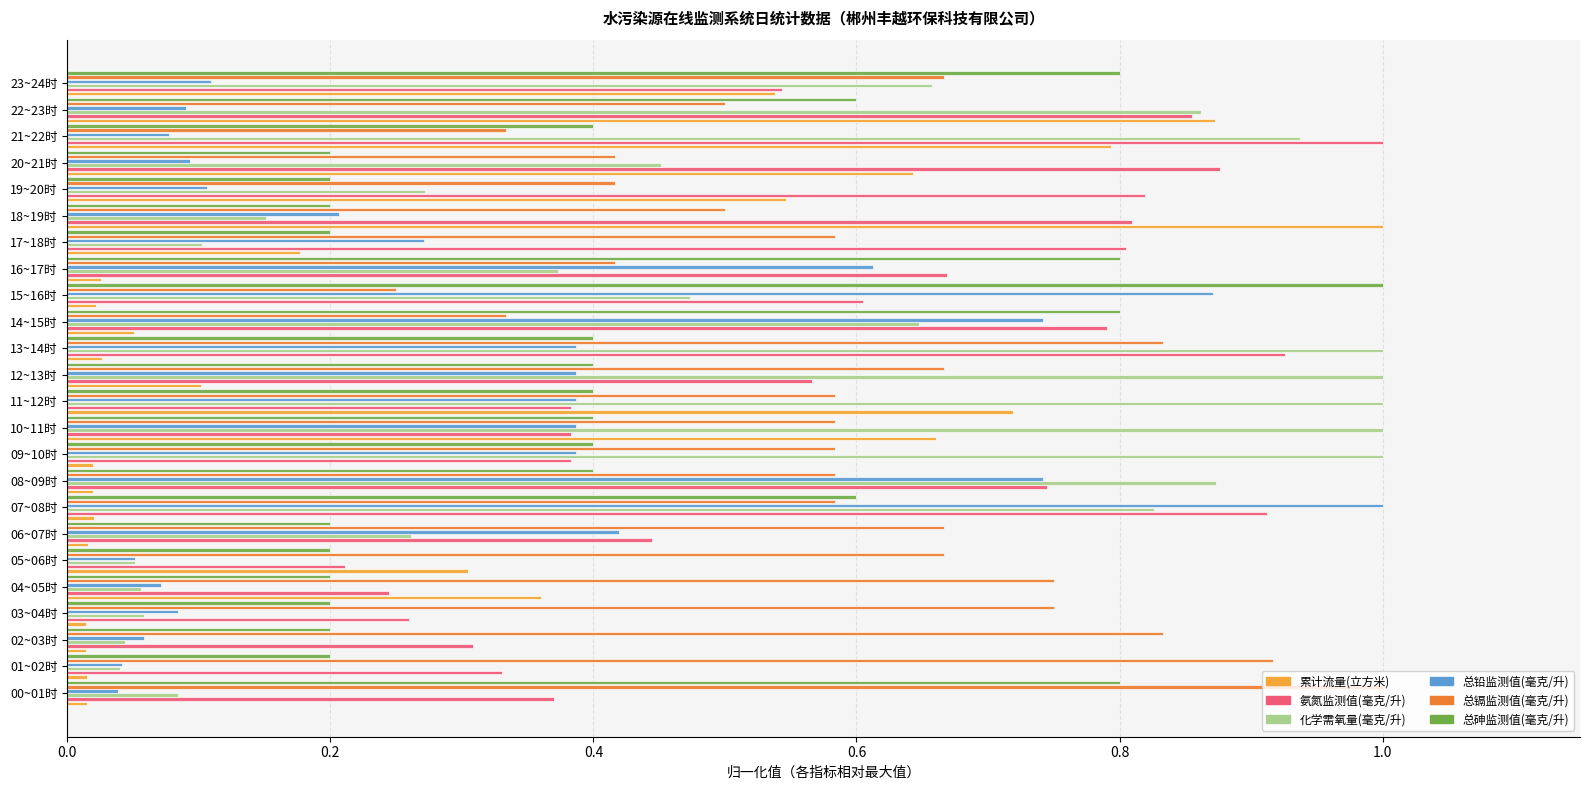

What is the total value across all series at 04~05时?

1.7